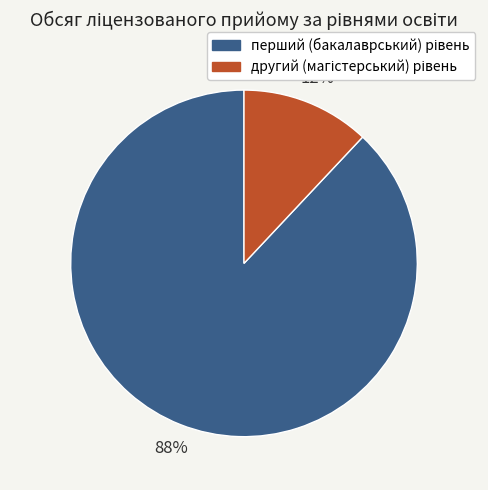

How many slices are in this pie chart?

2